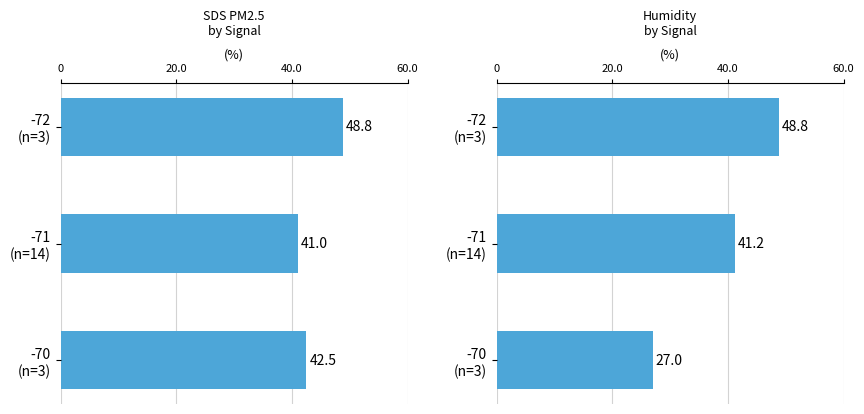

Rank the series by their average value, from highest to lowest.

SDS_P1 avg, Humidity avg